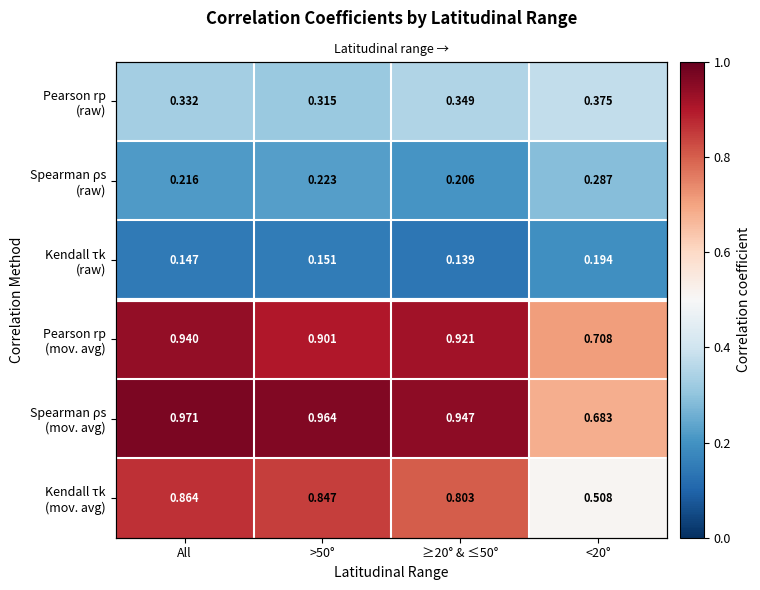

At which label does Pearson rp (raw) reach its minimum?

>50°